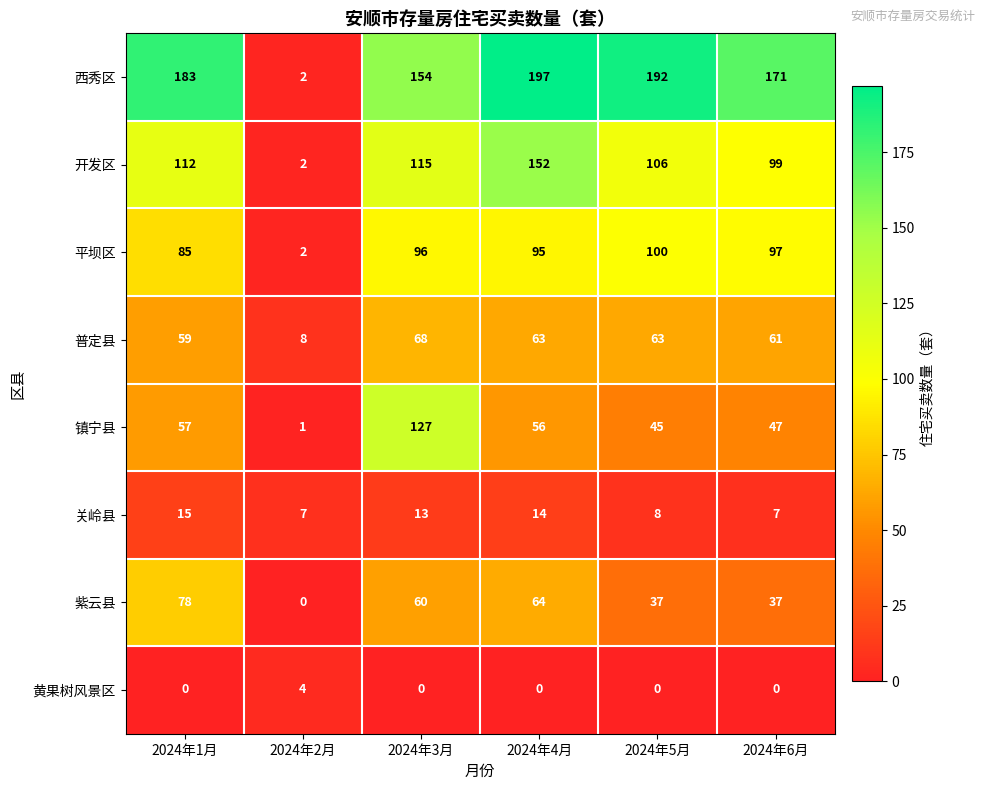

At how many categories does at least one series exceed 133?

5